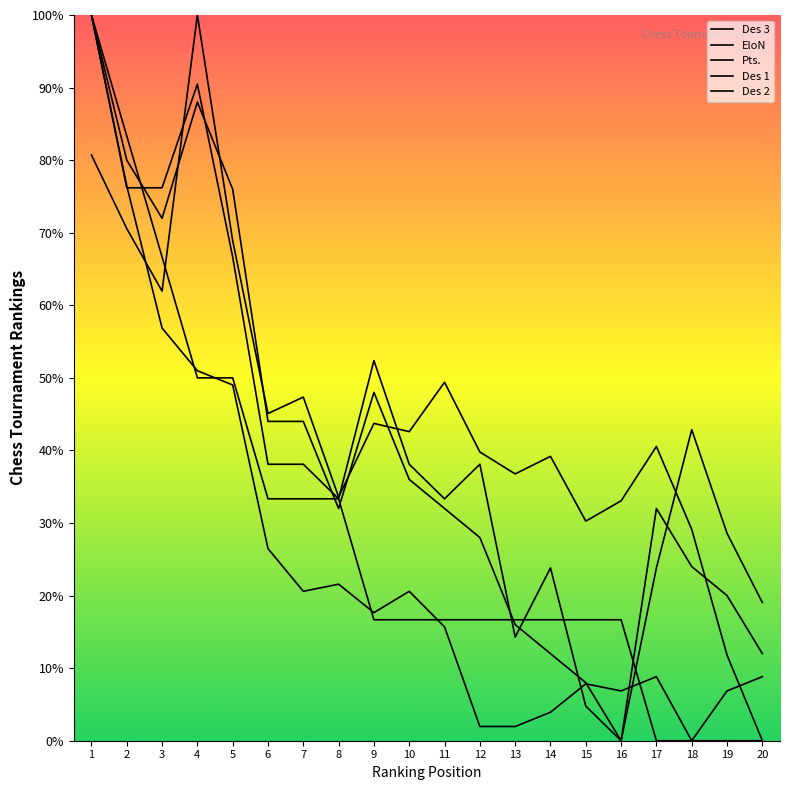

True or false: Des 1 and Des 3 cross at least once.

True